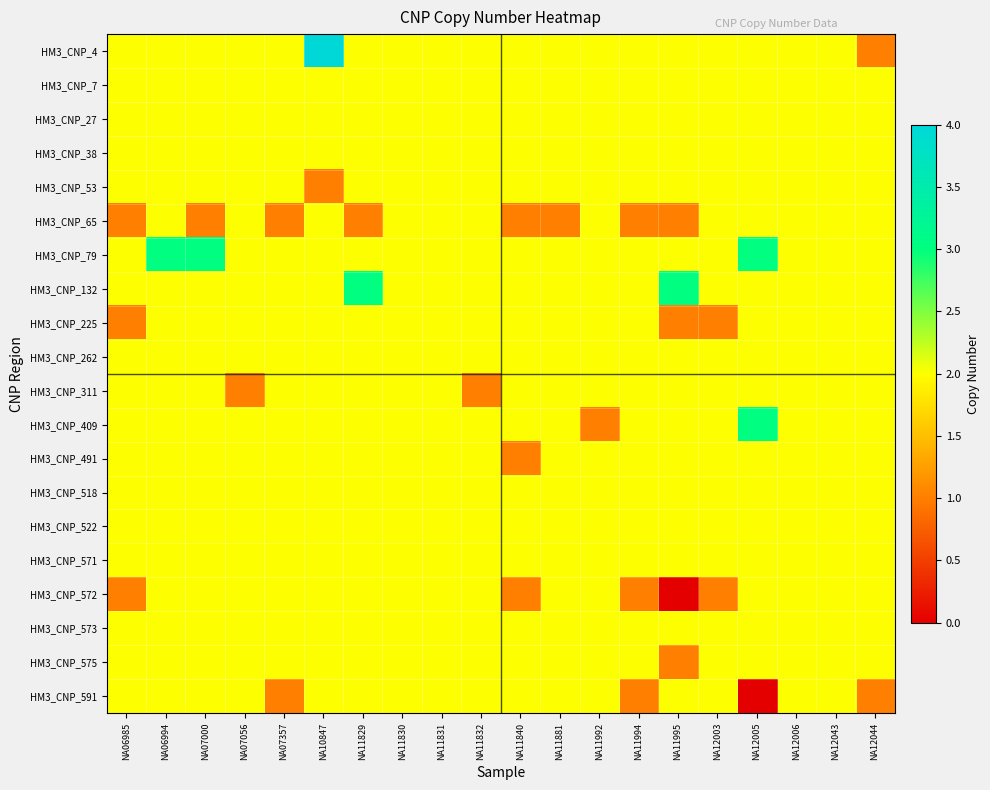

At which category is the sum across all series the highest?

NA06994